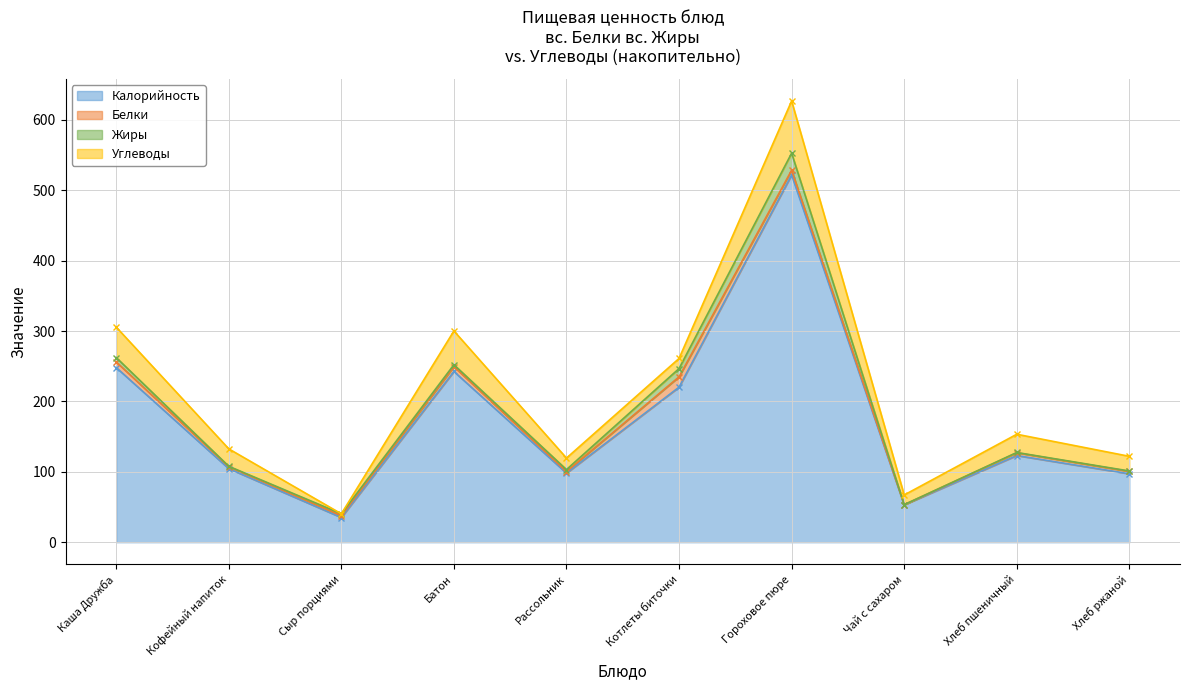

What is the average value of the Белки series?

5.1